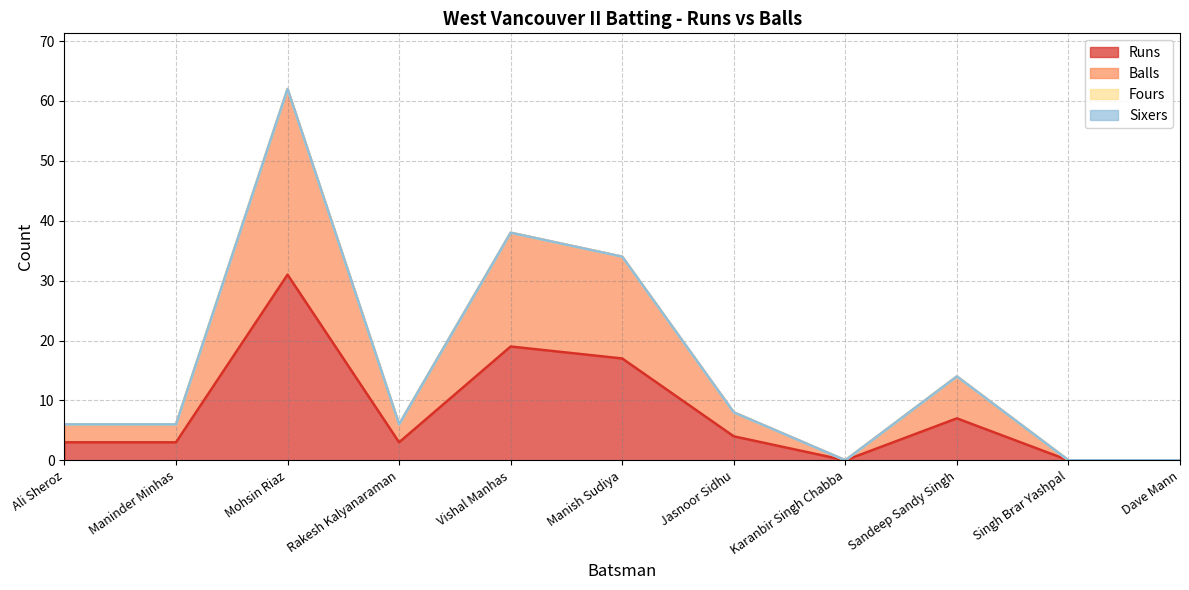

Which has a higher value, Jasnoor Sidhu or Ali Sheroz?

Jasnoor Sidhu